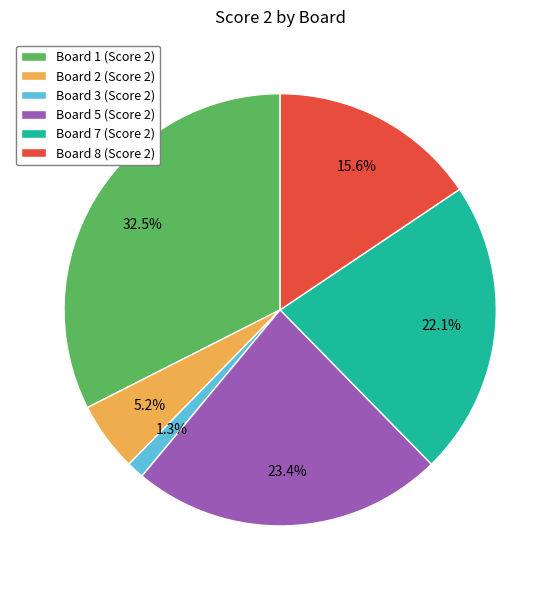

Between Board 3 (Score 2) and Board 1 (Score 2), which is larger?

Board 1 (Score 2)